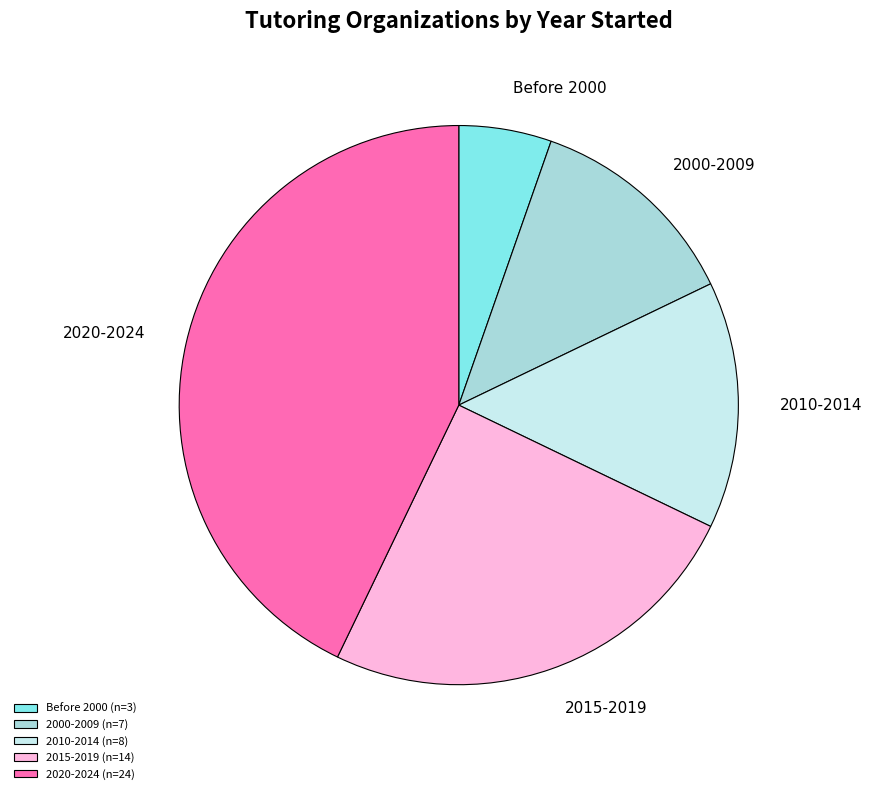

The Before 2000 (n=3) slice represents 5% of the pie. True or false?

True